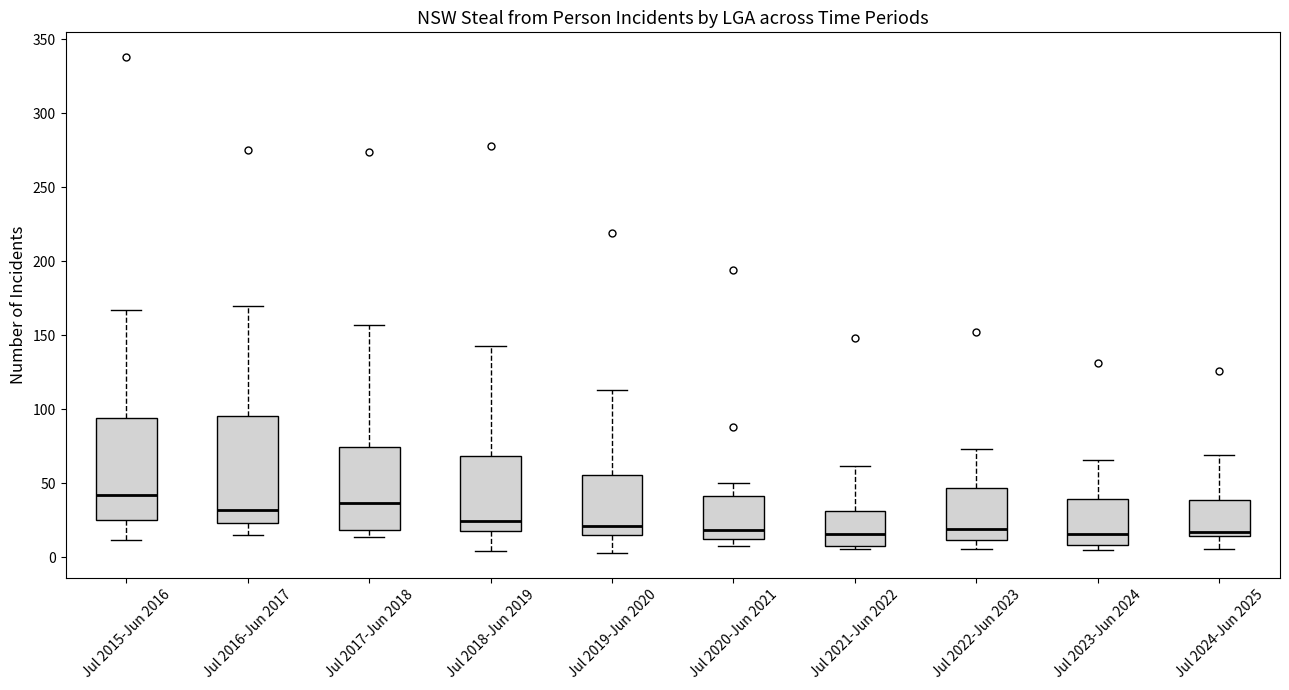

Where does the median line of the box for Jul 2018-Jun 2019 sit on the y-axis? The values are not printed on the chart, so give them approximately, as read against the axis.

25